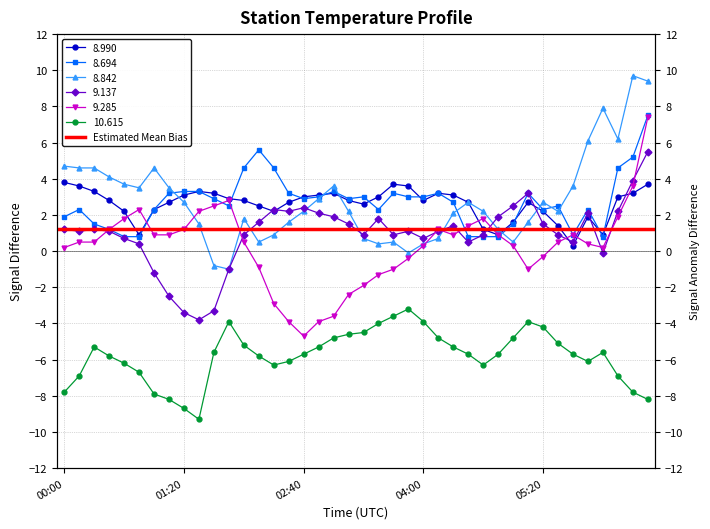

Does the chart have visible grid lines?

Yes